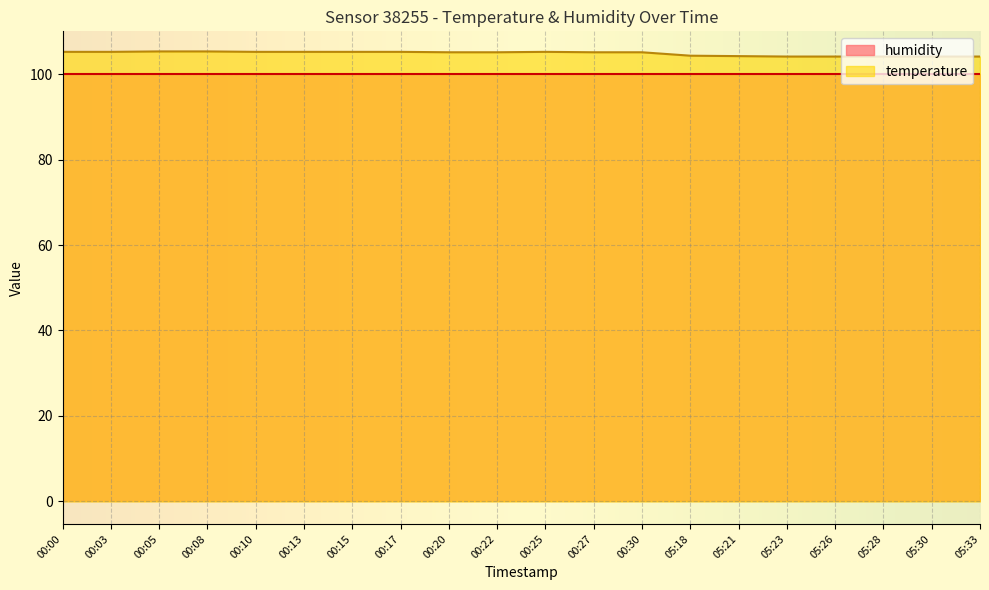

What is the highest value of the temperature series?

105.3